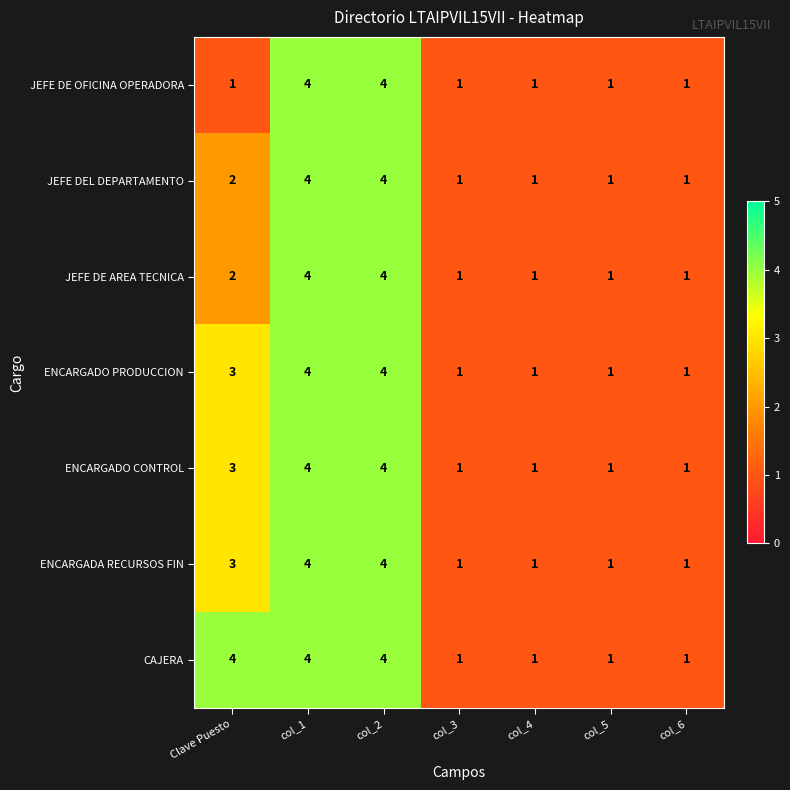

What is the total value across all series at col_2?

28